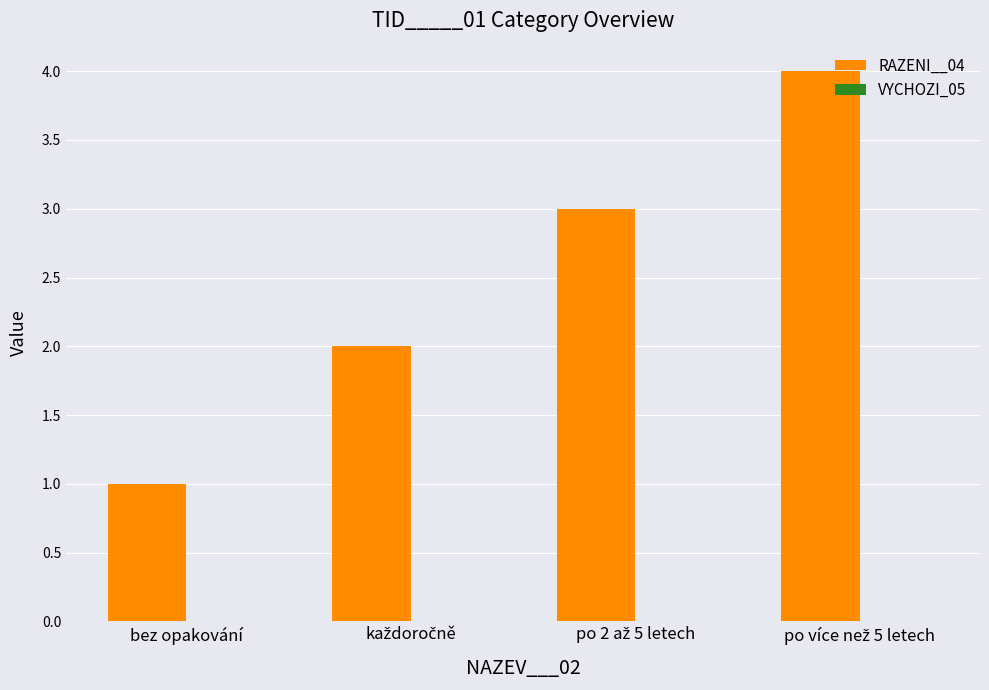

What is the sum of all values?

10